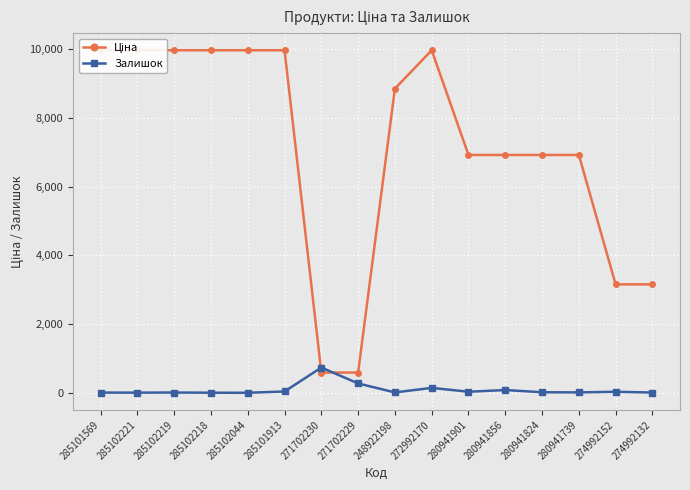

Which category has the lowest value in the Ціна series?

271702230